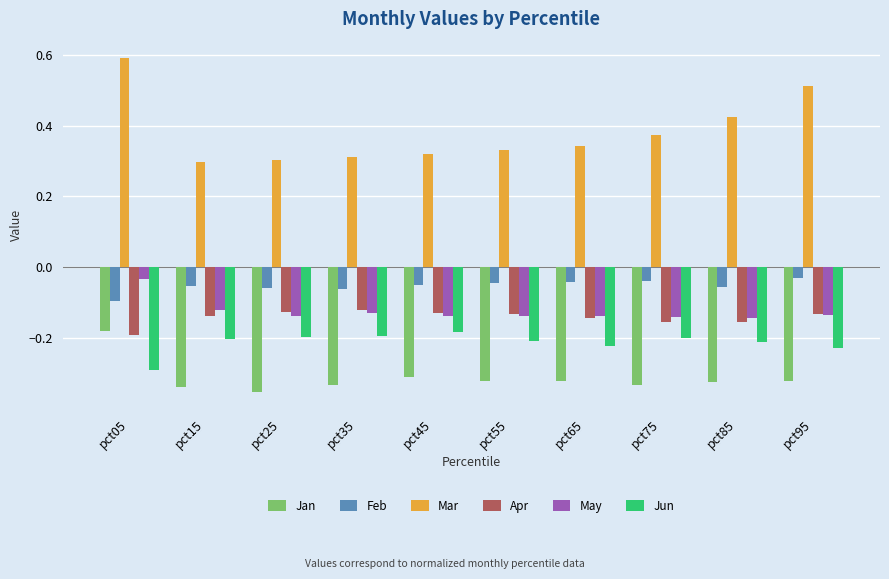

The value of Apr at pct65 is -0.1. True or false?

True